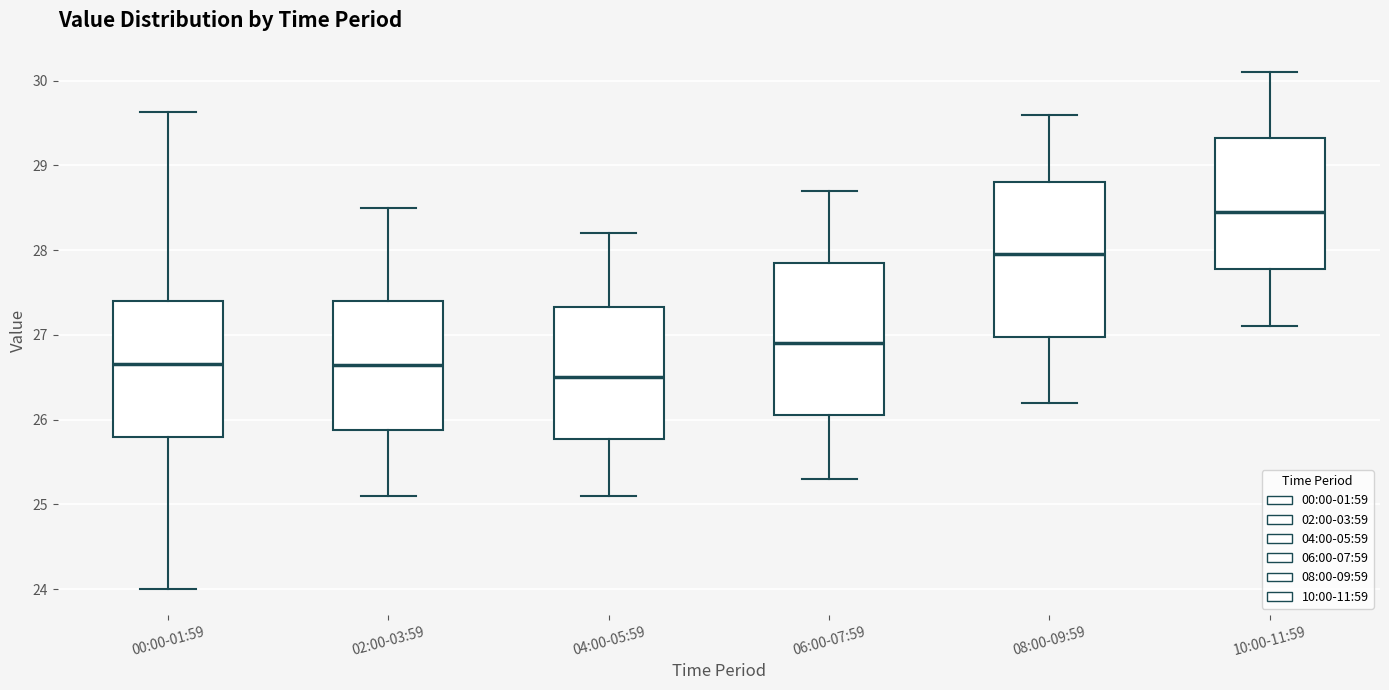

Reading left to right, transcribe this box plot: for each box, give where its median line is, the range the box spans, and where its two whiskers end, as read against the y-axis. The values are not printed on the chart, so give them approximately, as read against the axis.

00:00-01:59: median 26.7, box 25.8 to 27.4, whiskers 24.0 to 29.6
02:00-03:59: median 26.7, box 25.9 to 27.4, whiskers 25.1 to 28.5
04:00-05:59: median 26.5, box 25.8 to 27.3, whiskers 25.1 to 28.2
06:00-07:59: median 26.9, box 26.1 to 27.9, whiskers 25.3 to 28.7
08:00-09:59: median 28.0, box 27.0 to 28.8, whiskers 26.2 to 29.6
10:00-11:59: median 28.5, box 27.8 to 29.3, whiskers 27.1 to 30.1